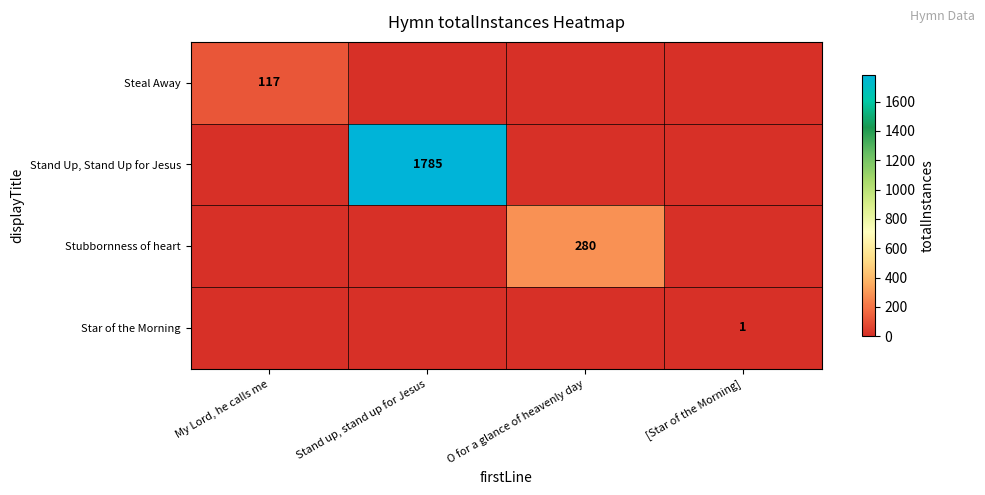

The Stubbornness of heart series shows 490 at O for a glance of heavenly day. True or false?

False